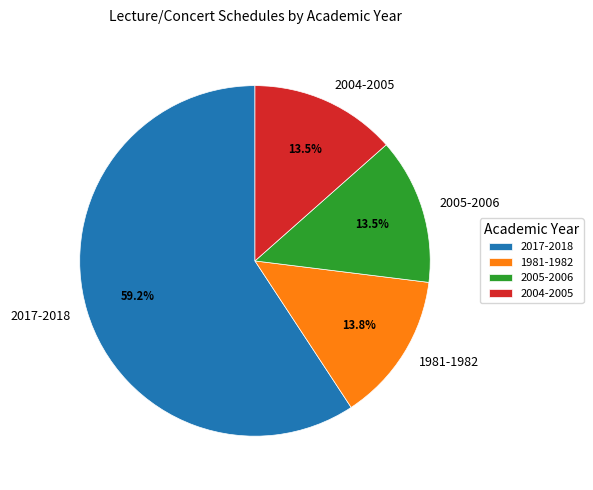

Is there a majority slice in this chart?

Yes